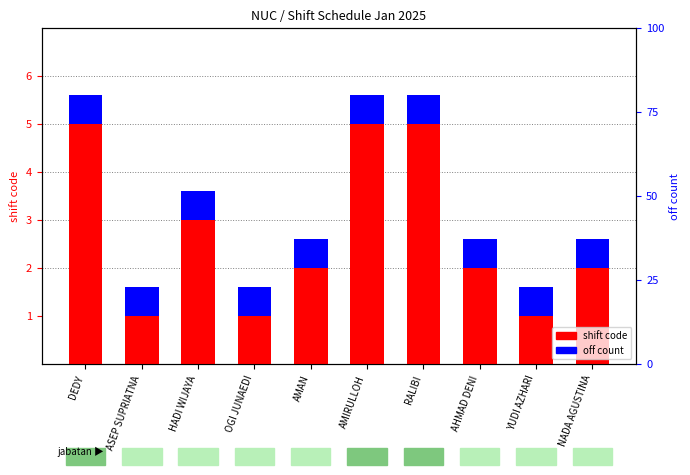

What is the difference between the shift code values at ASEP SUPRIATNA and DEDY?

4.0